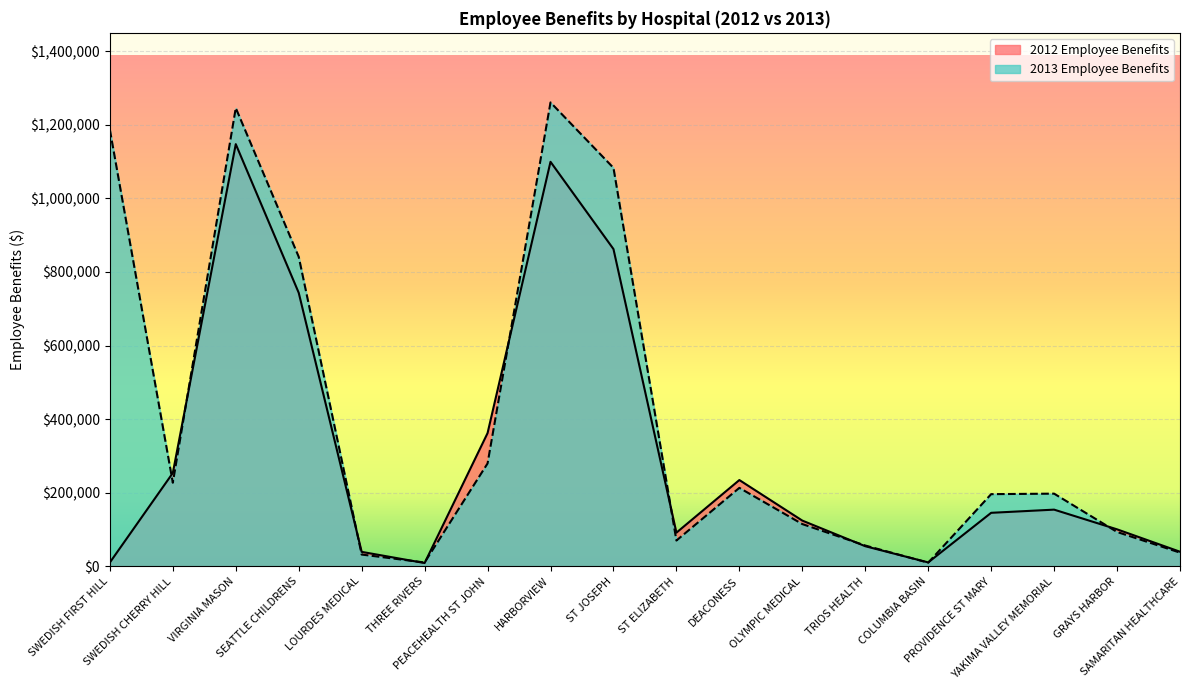

In 2013 Employee Benefits, how many points are lower than both neighbors (excluding endpoints)?

4